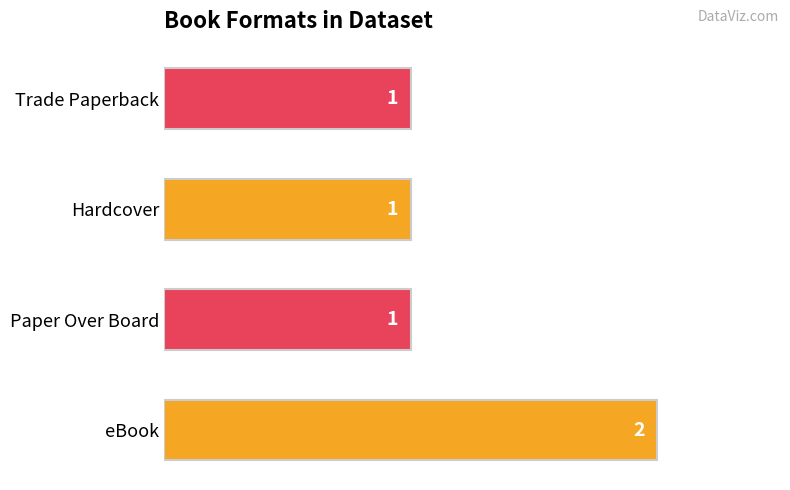

Does the chart contain any negative values?

No